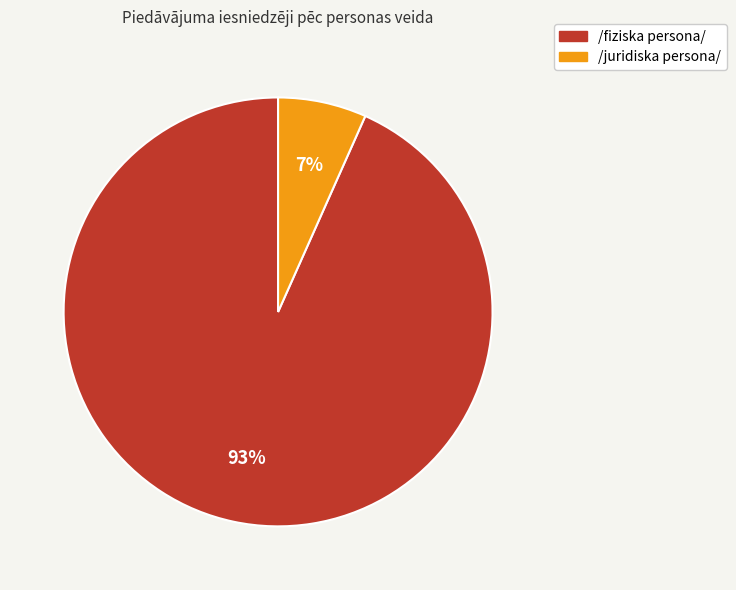

Count the number of slices in the pie.

2